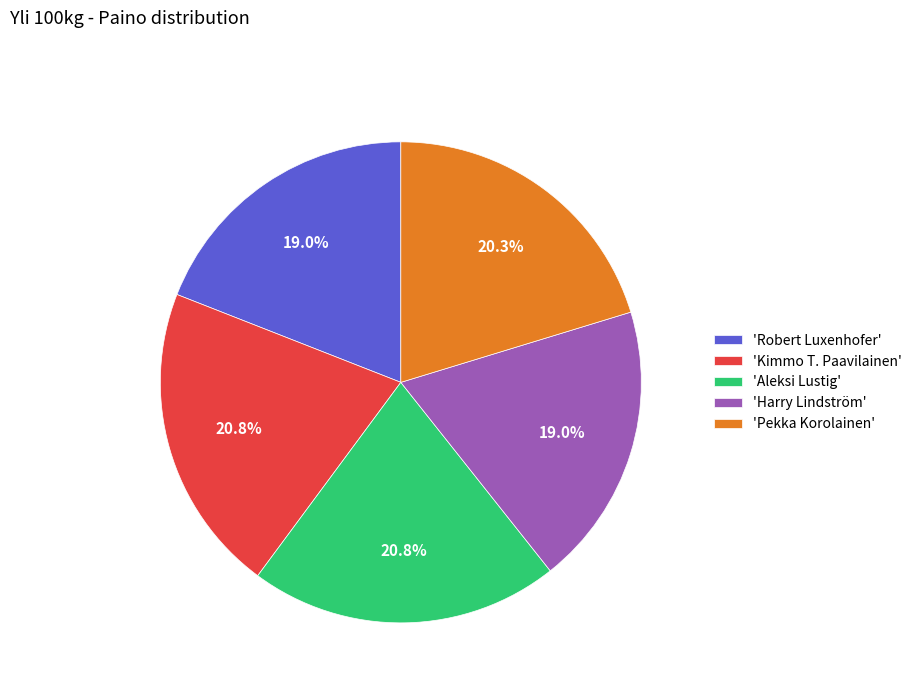

How many segments does this pie chart have?

5